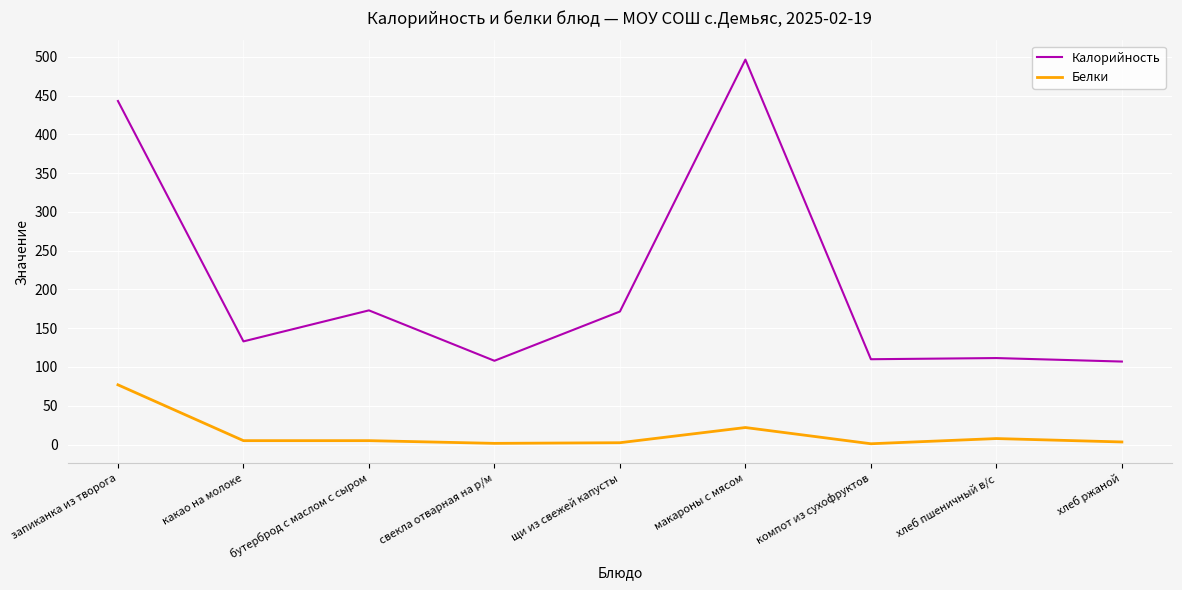

True or false: Калорийность and Белки intersect in this chart.

False